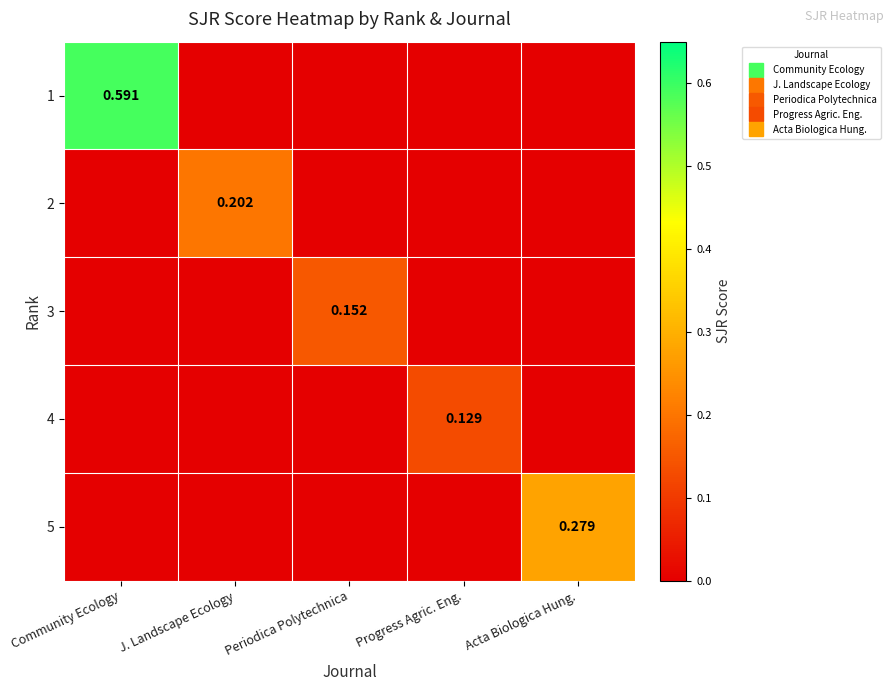

How many categories are shown in the chart?

5